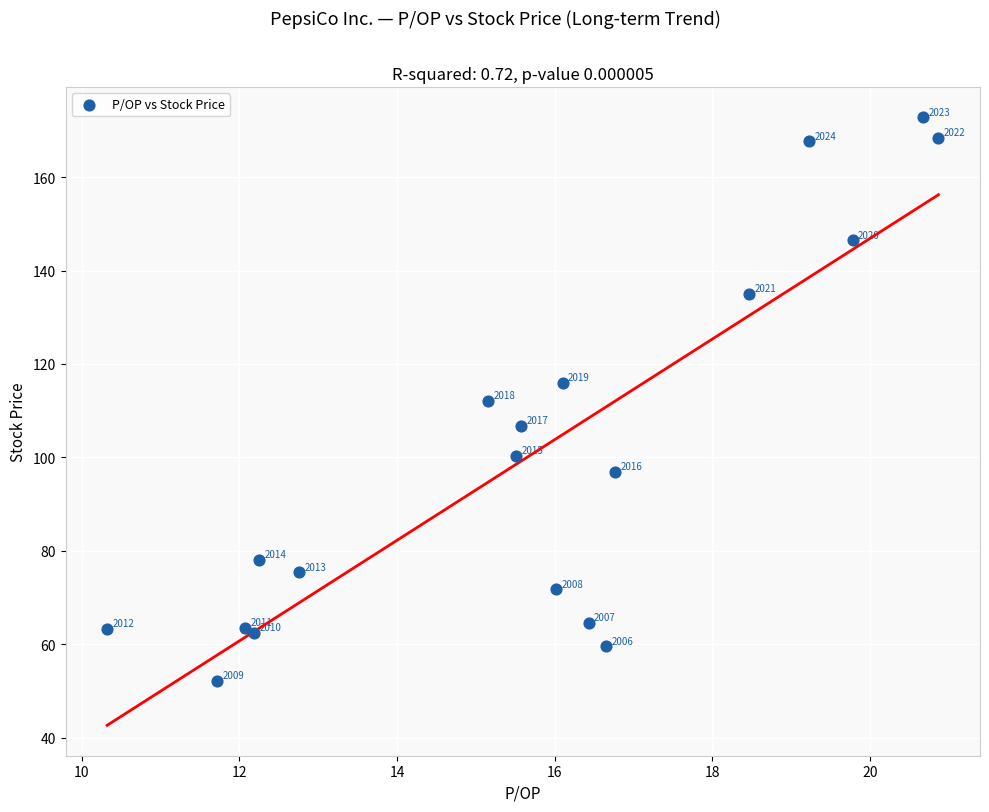

What Y value in the scatter plot is closest to 112?

112.1